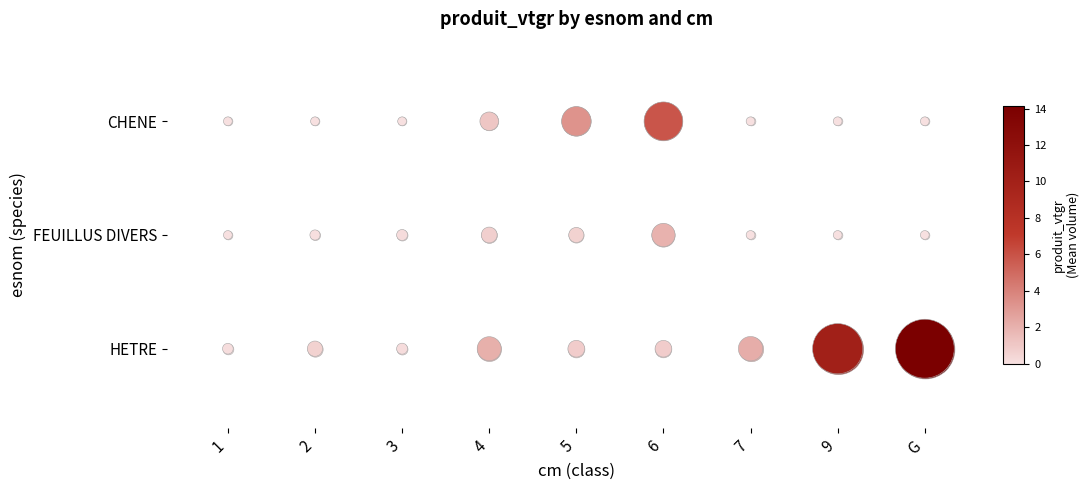

True or false: CHENE has a value of 1 at 7.

False